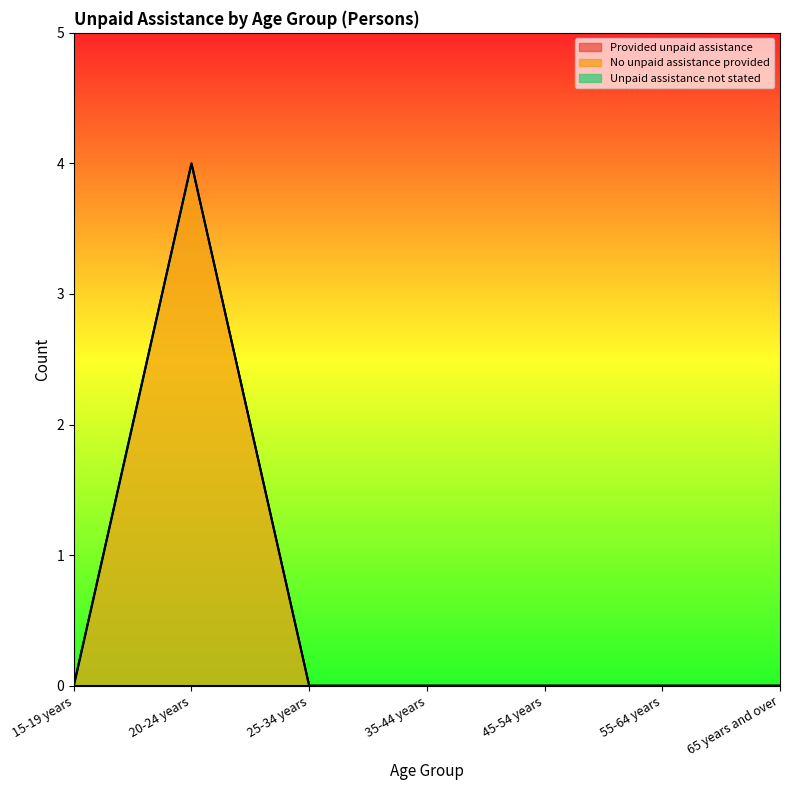

At 20-24 years, list the series in order from smallest to largest.

Provided unpaid assistance, Unpaid assistance not stated, No unpaid assistance provided